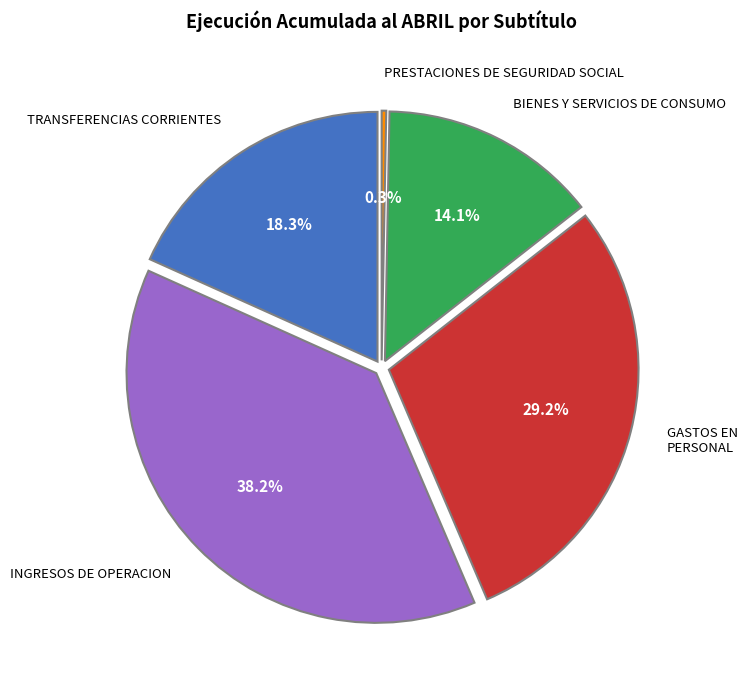

Approximately how many times larger is the value at GASTOS EN PERSONAL compared to TRANSFERENCIAS CORRIENTES?

1.6